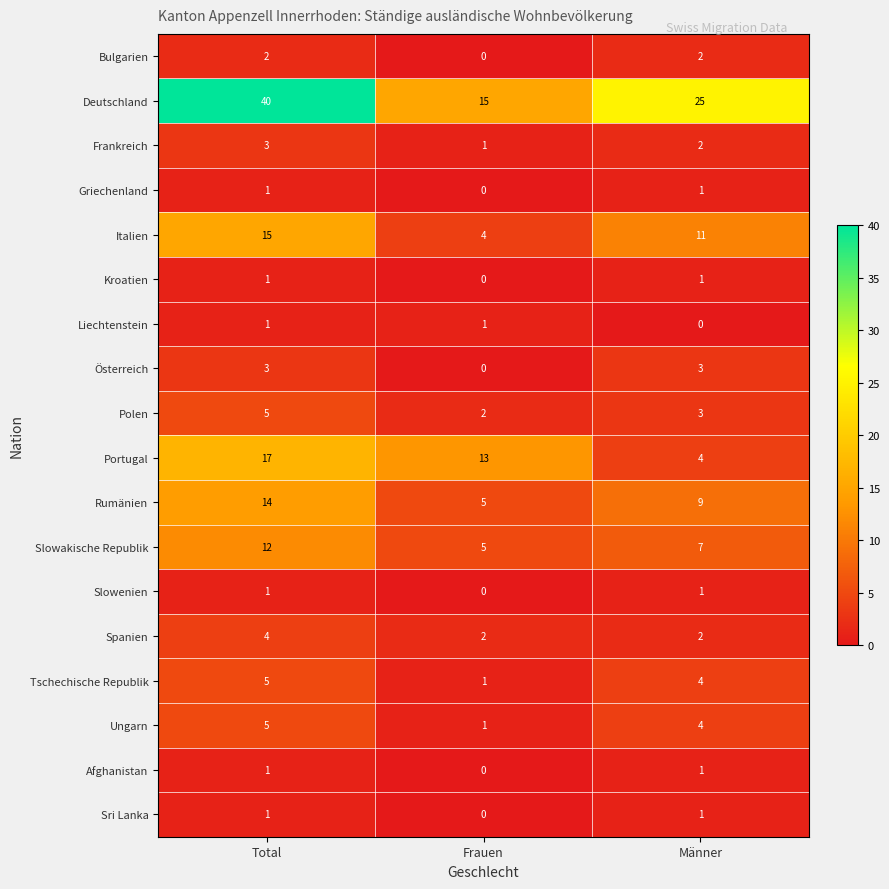

Count the number of data series in this chart.

18